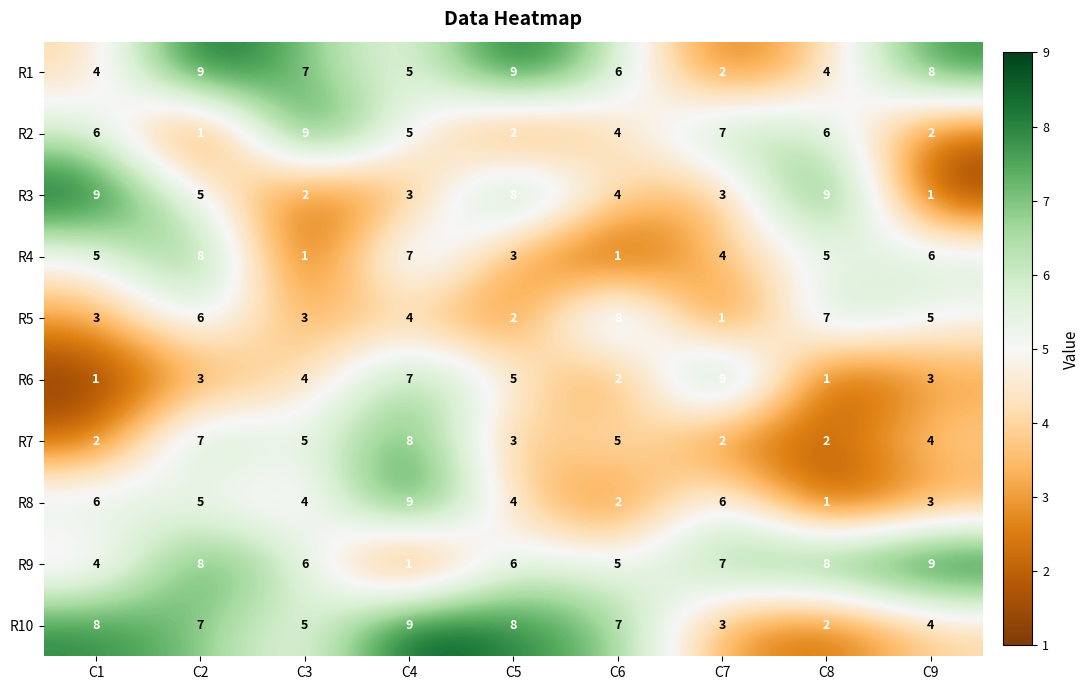

What is the greatest value displayed?

9